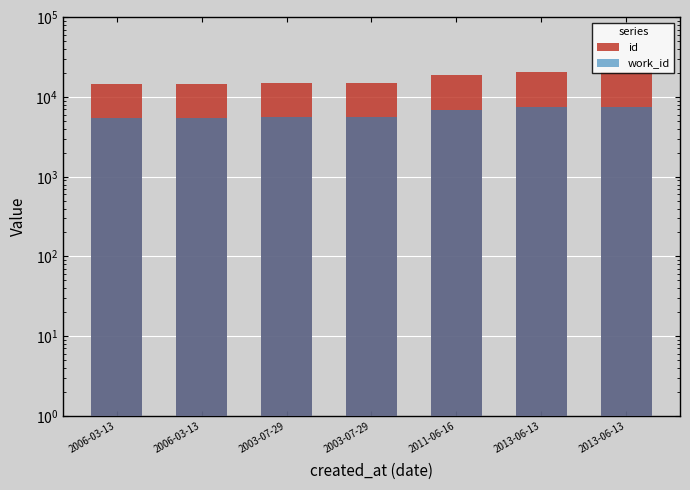

At how many categories does at least one series exceed 7516?

7